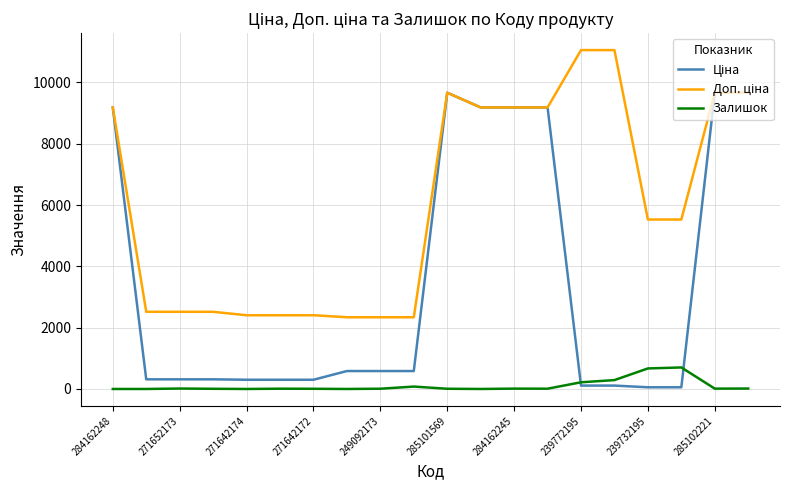

How many series are shown in this chart?

3